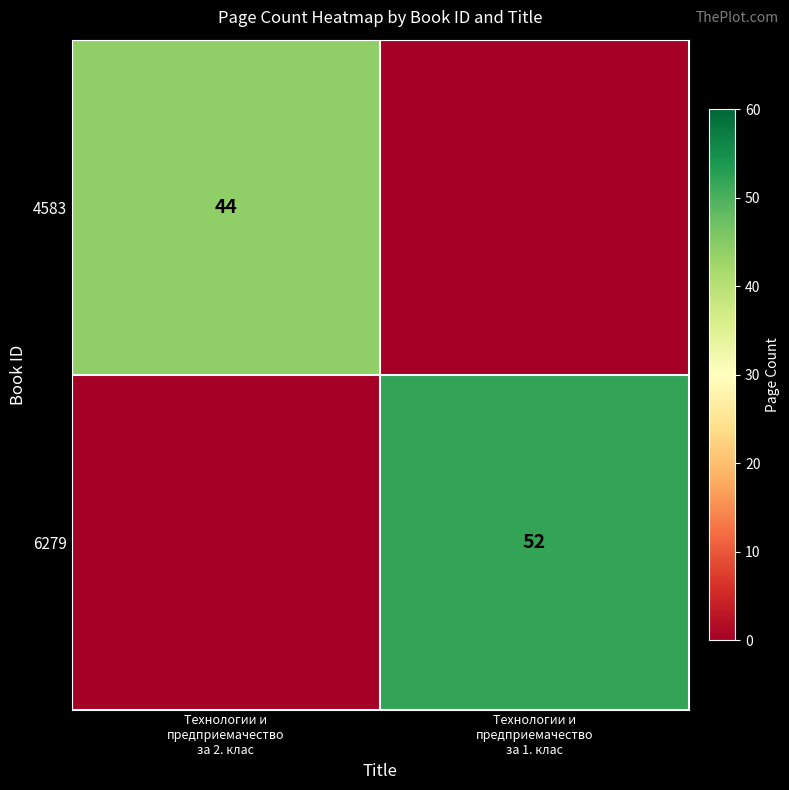

Which series has the widest spread of values?

6279